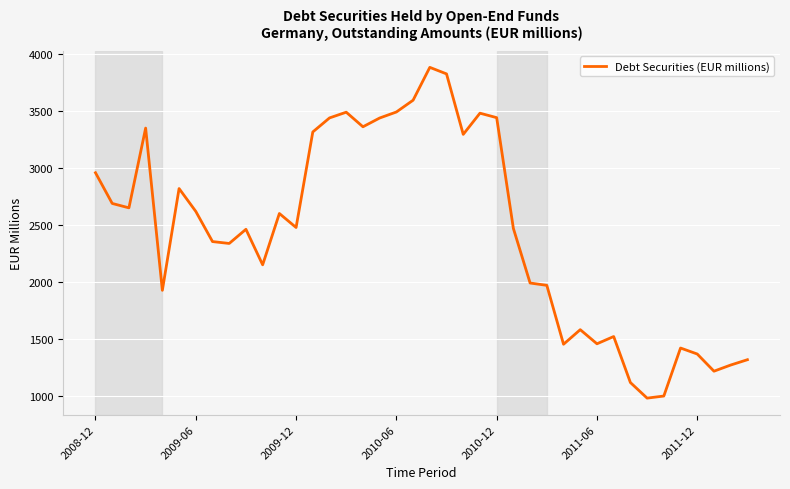

What is the sum of all values?

97531.9